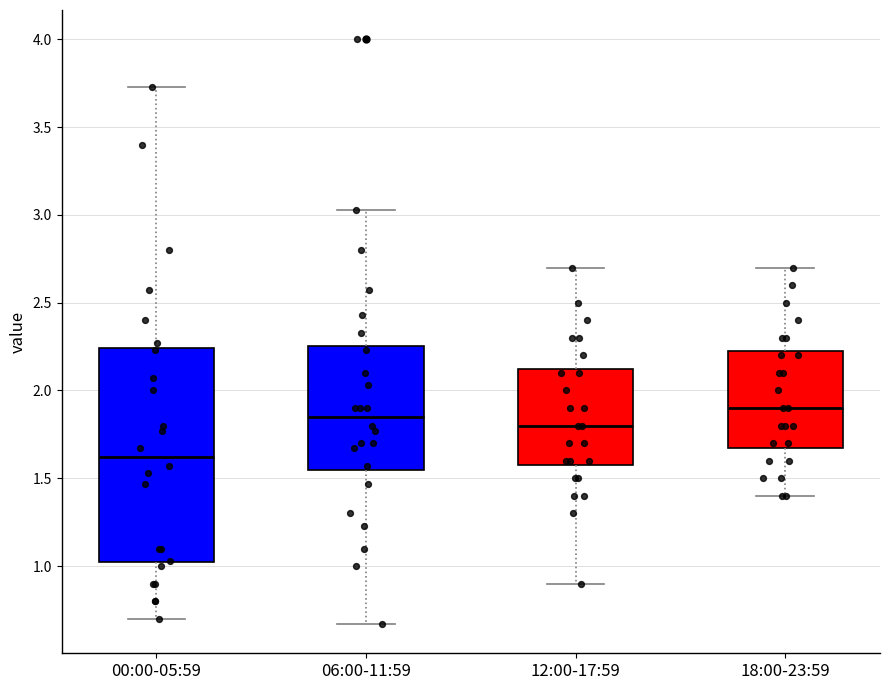

Reading left to right, transcribe this box plot: for each box, give where its median line is, the range the box spans, and where its two whiskers end, as read against the y-axis. The values are not printed on the chart, so give them approximately, as read against the axis.

00:00-05:59: median 1.60, box 1.00 to 2.25, whiskers 0.70 to 3.75
06:00-11:59: median 1.85, box 1.55 to 2.25, whiskers 0.65 to 3.05
12:00-17:59: median 1.80, box 1.60 to 2.15, whiskers 0.90 to 2.70
18:00-23:59: median 1.90, box 1.70 to 2.25, whiskers 1.40 to 2.70